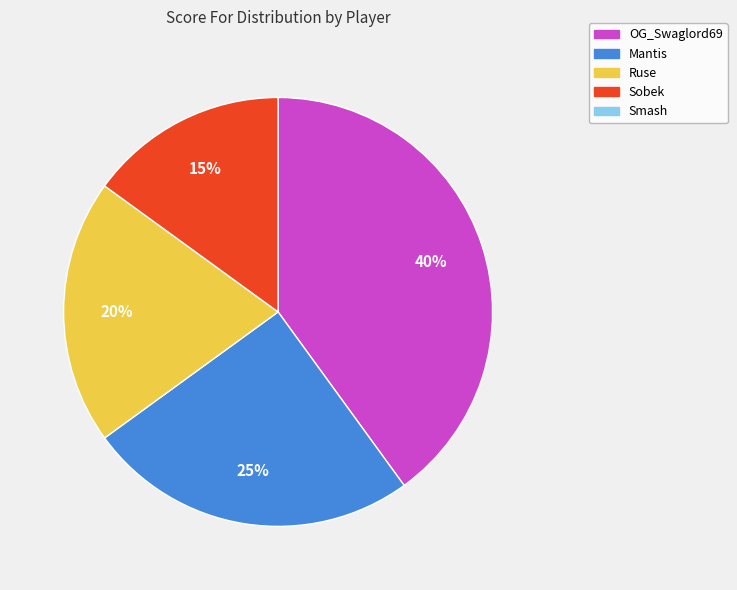

To the nearest percent, what is the difference between the largest and smallest slice percentages?

25%